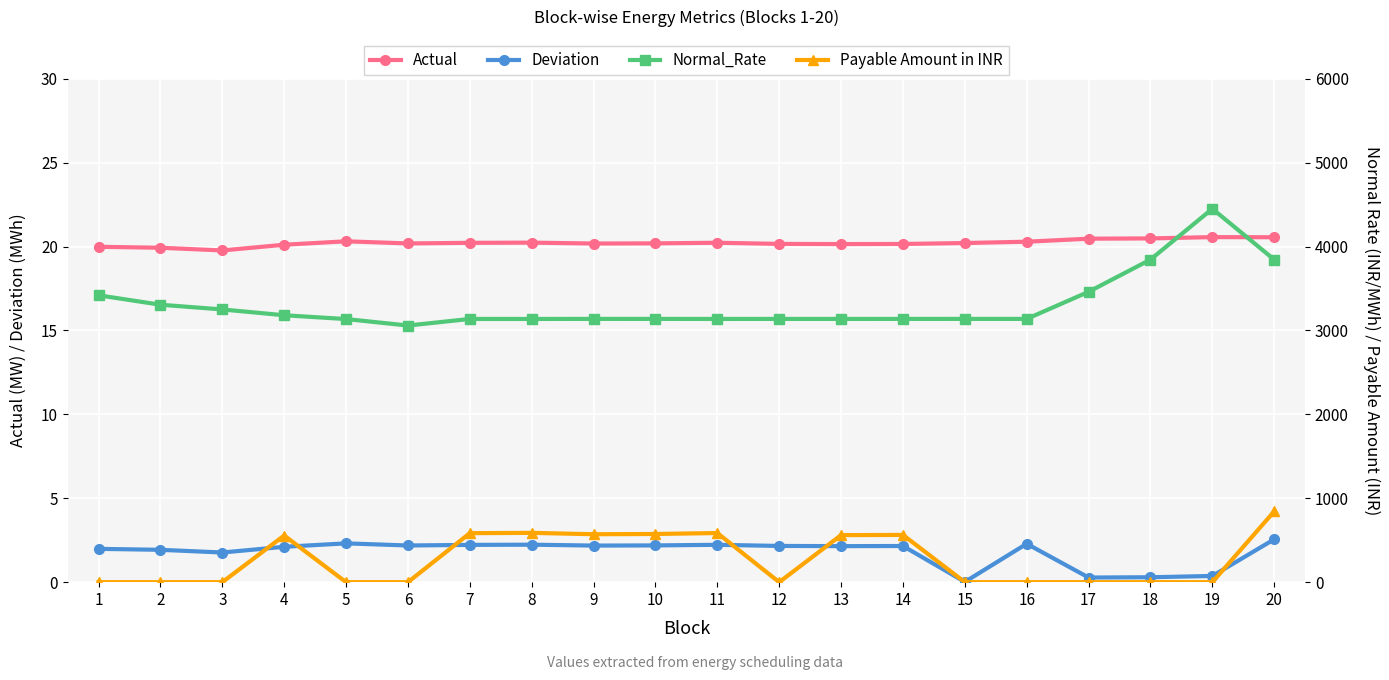

Which series has the widest spread of values?

Normal_Rate